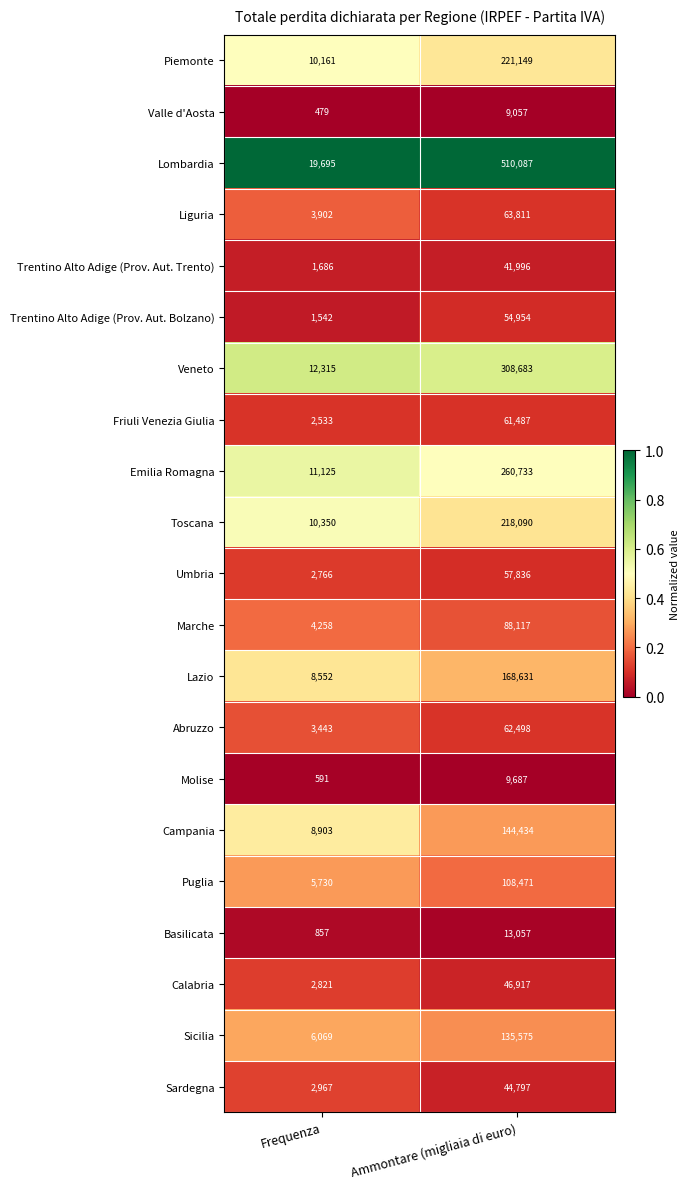

The value of Toscana at Ammontare (migliaia di euro) is 337406. True or false?

False